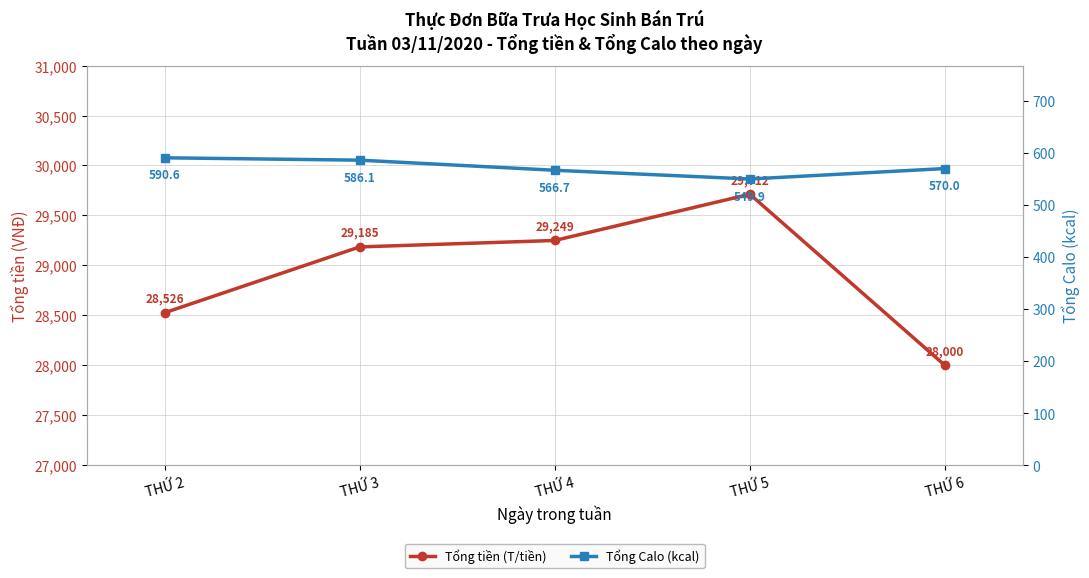

What is the sum of the Tổng Calo (kcal) values at THỨ 3 and THỨ 5?

1136.0